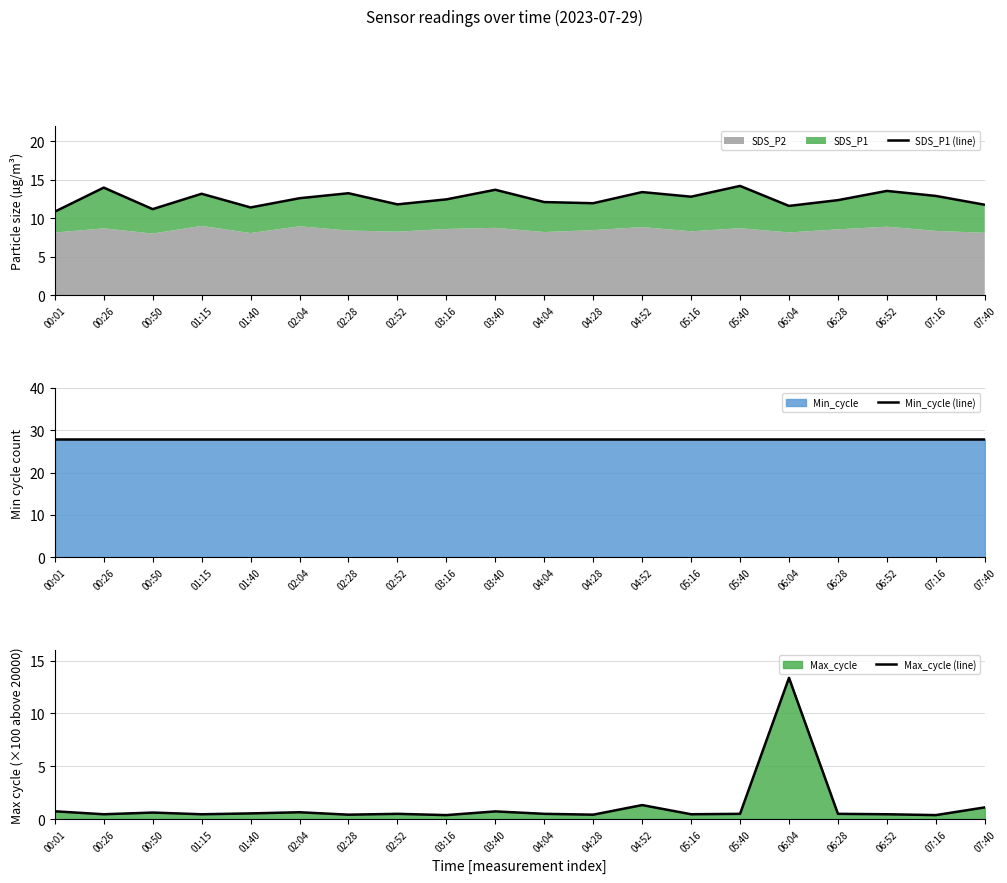

Between 02:28 and 01:40, which is larger?

02:28